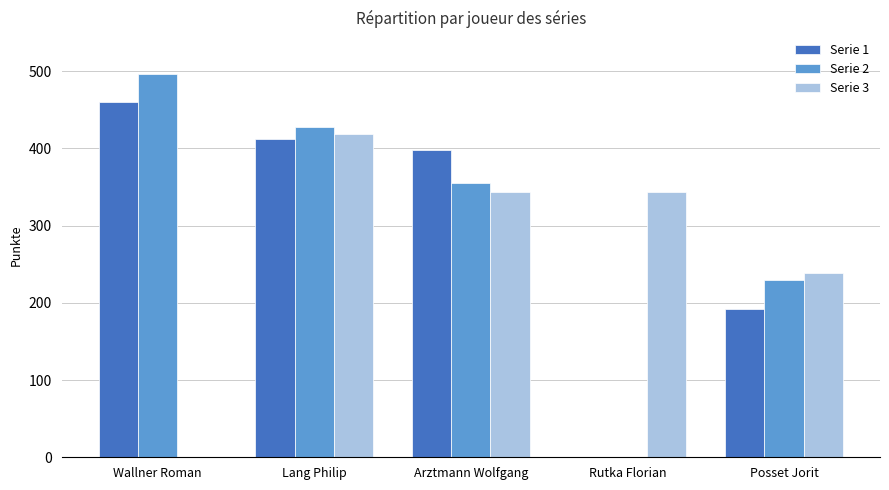

What is the greatest value displayed?

496